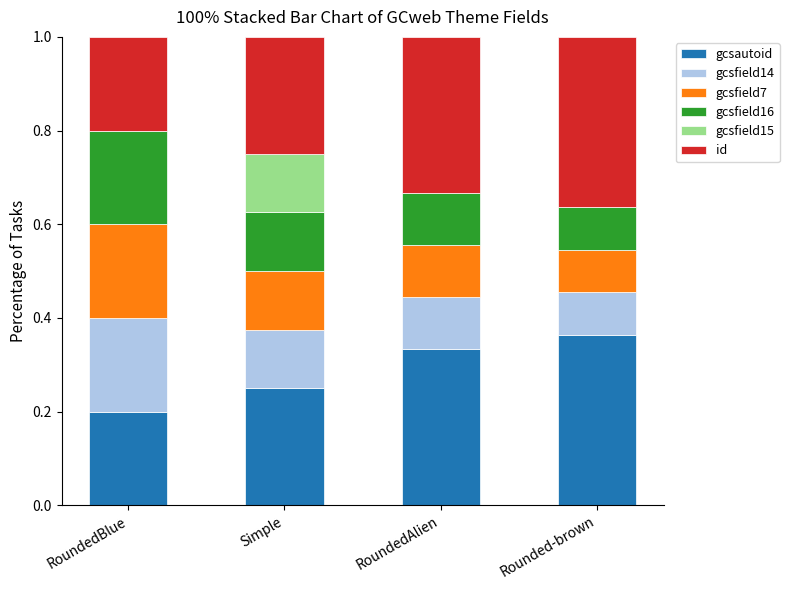

What is the total value across all series at Simple?

1.0